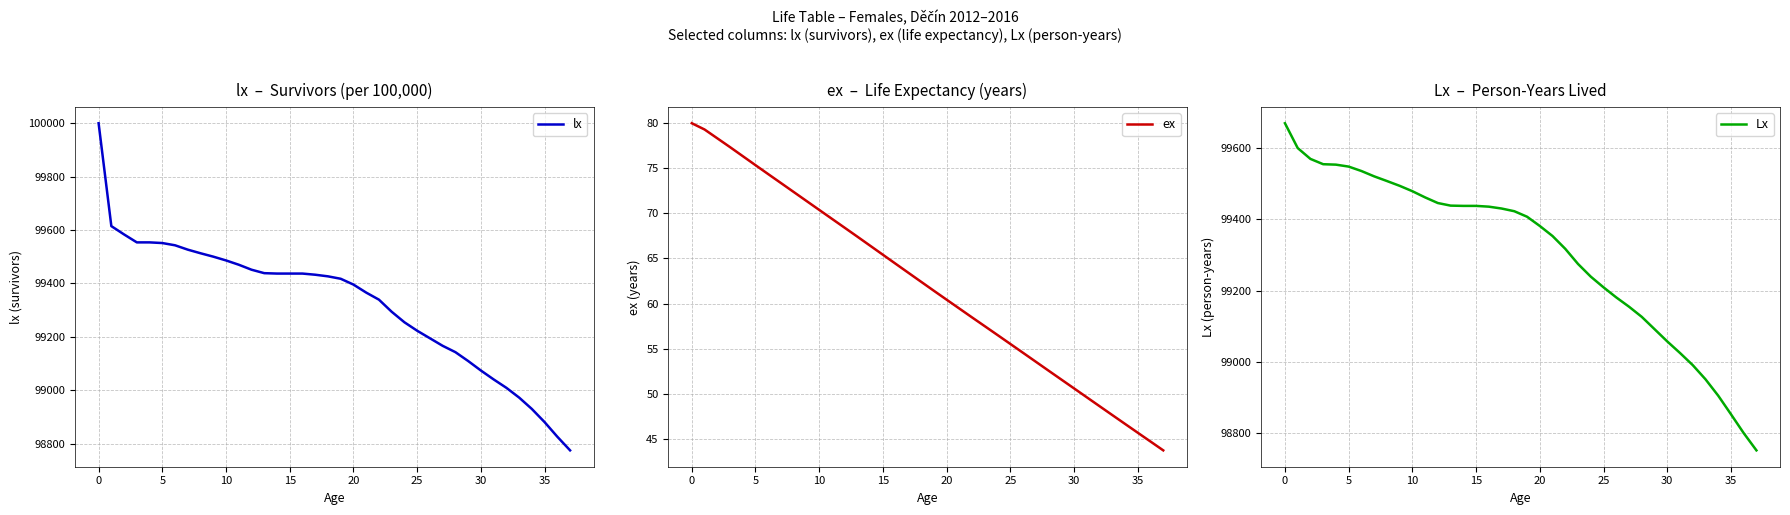

What is the difference between the second highest and second lowest values in the lx series?

788.5